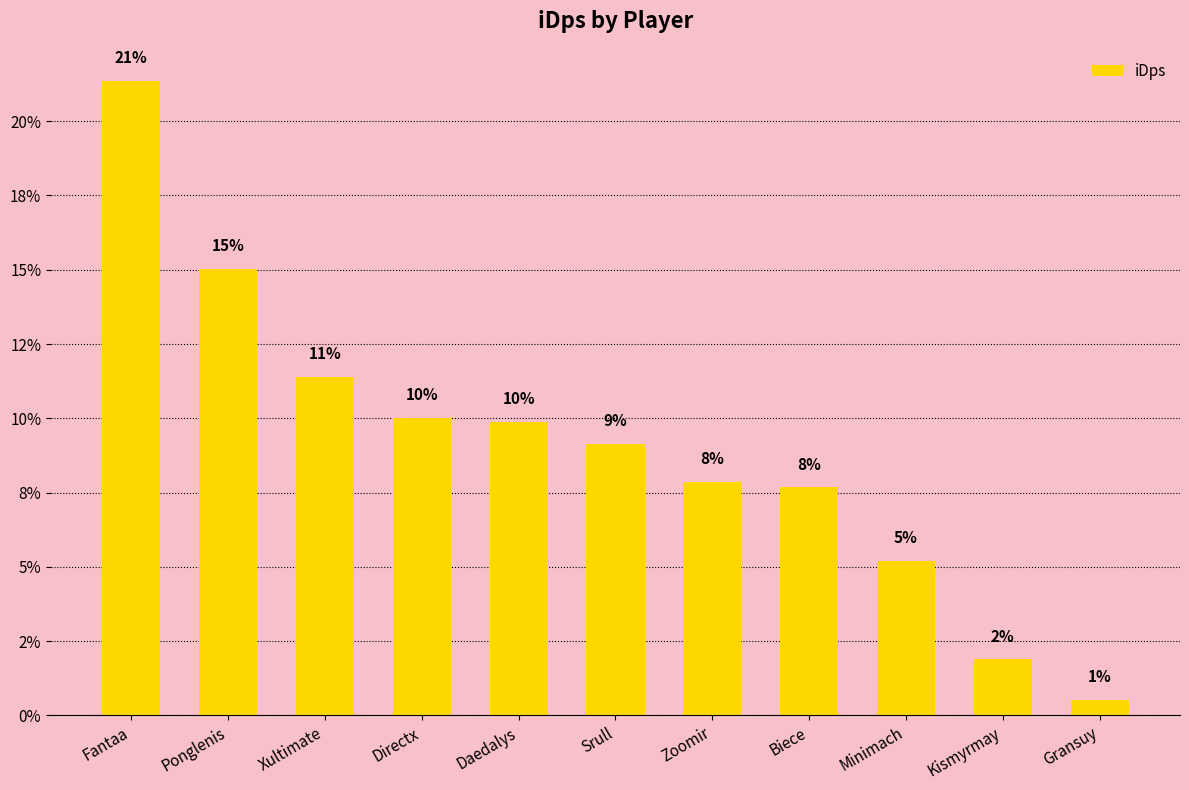

Are the bars horizontal?

No